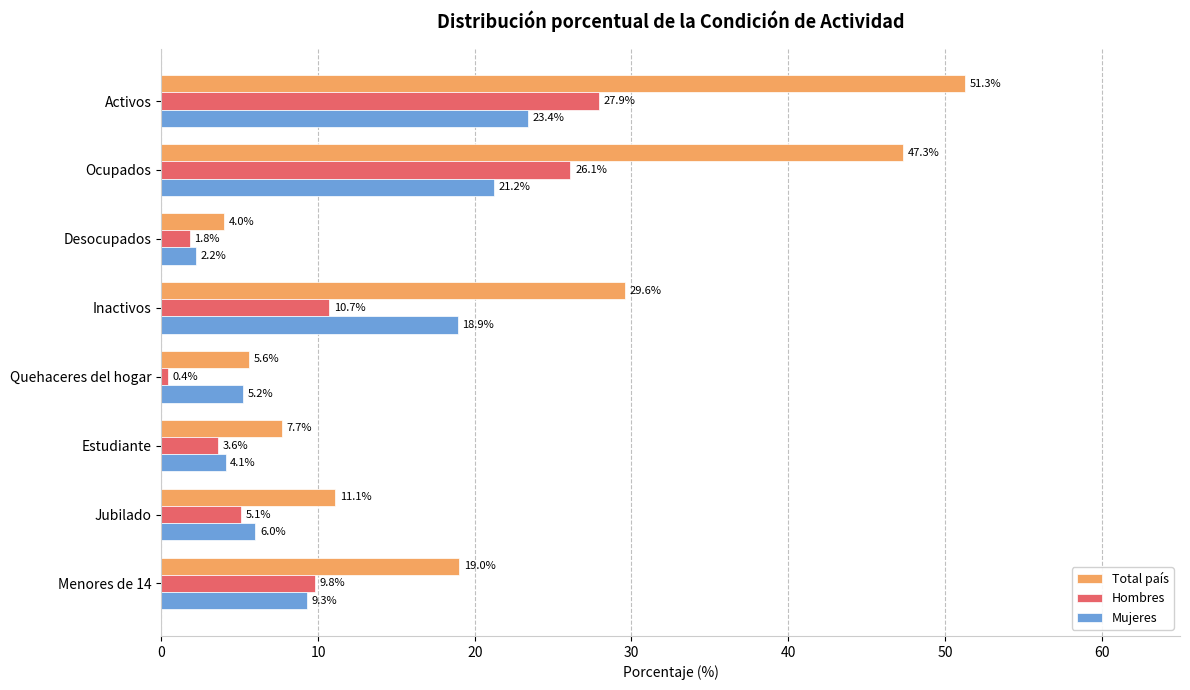

What are all the series names shown in the legend?

Total país, Hombres, Mujeres